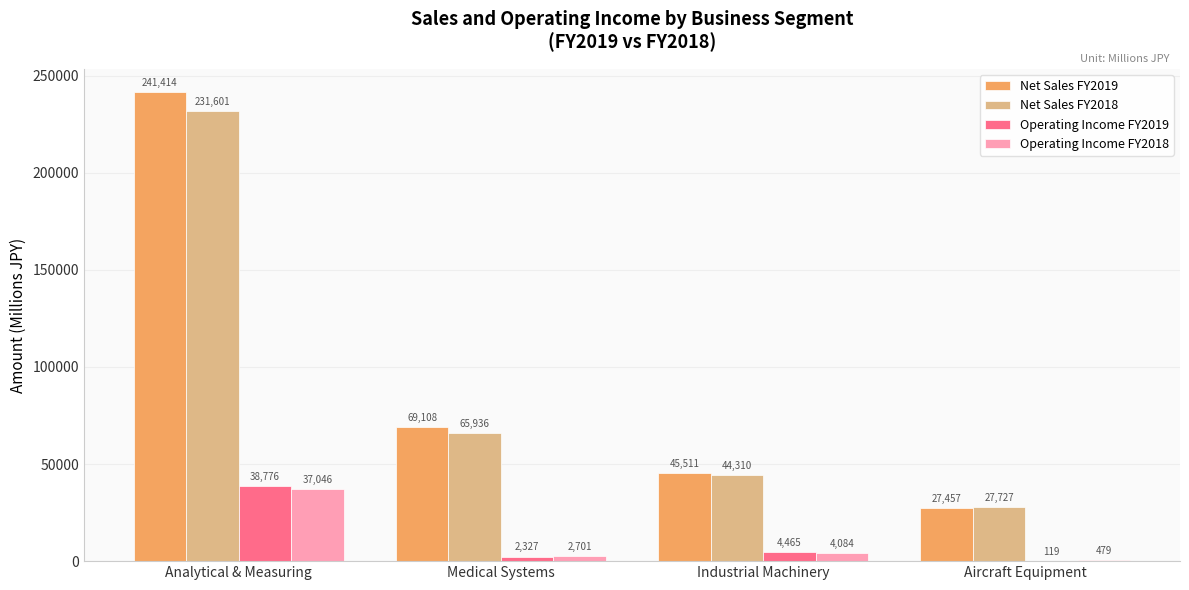

What is the sum of all Net Sales FY2018 values?

369574